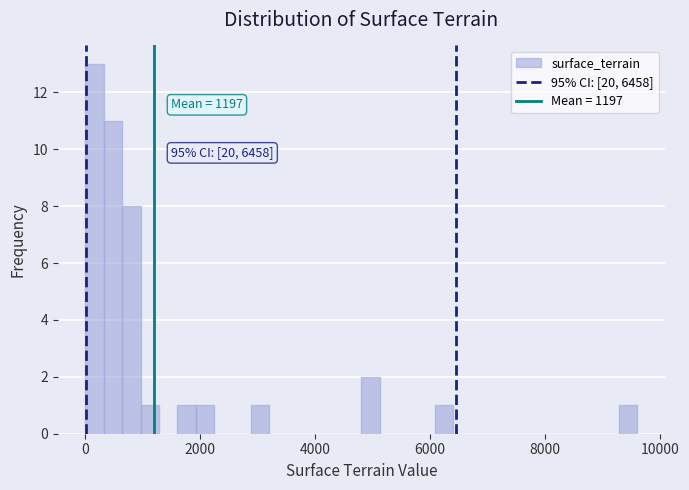

Around what value on the x-axis is the tallest bar? Give the approximate position of its centre, as read against the axis.

200